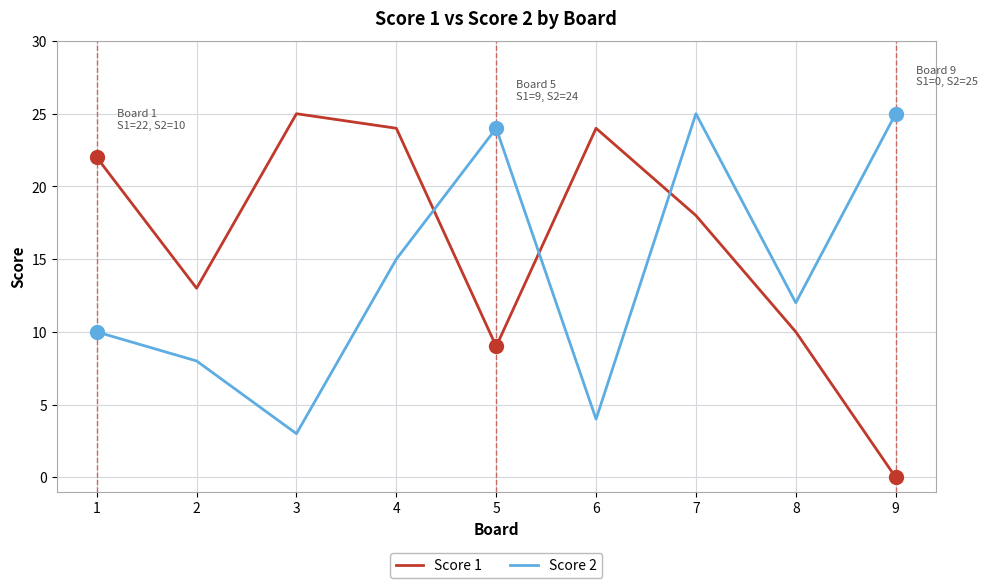

Is the value of Score 2 at 9 greater than the value of Score 1 at 2?

Yes